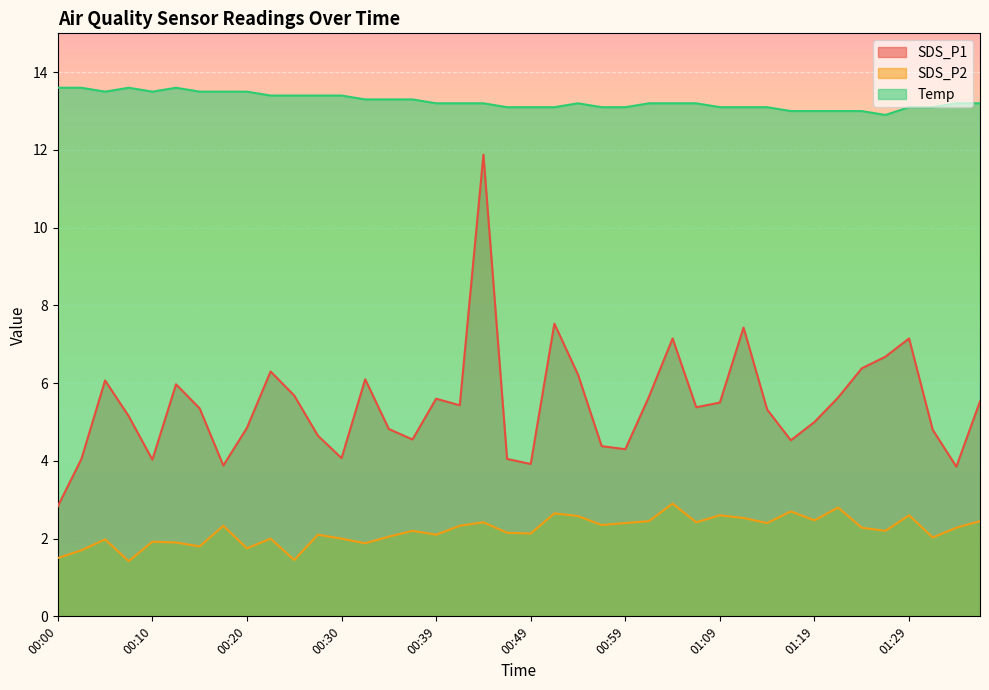

True or false: SDS_P2 has a value of 2.5 at 01:01.

True